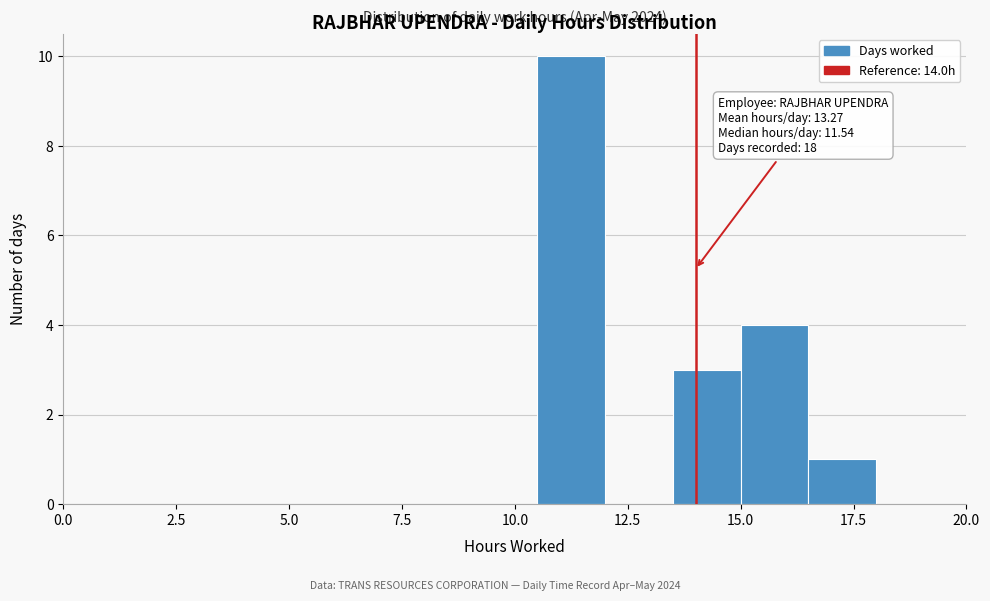

Read against the x-axis, roughly where is the centre of the tallest bar?

11.5